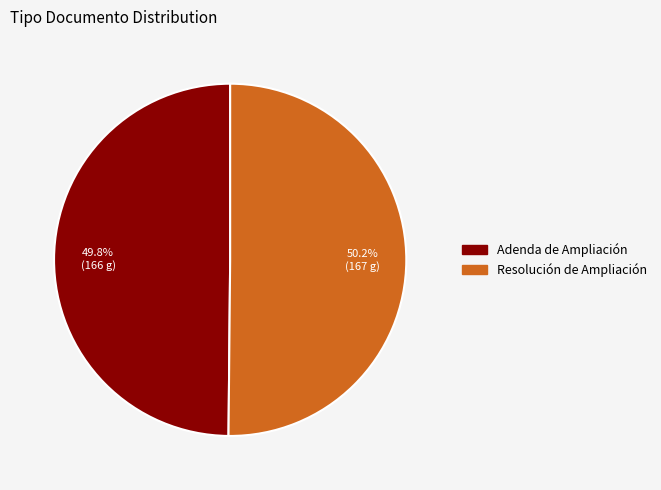

What percentage is the Adenda de Ampliación slice, to the nearest percent?

50%